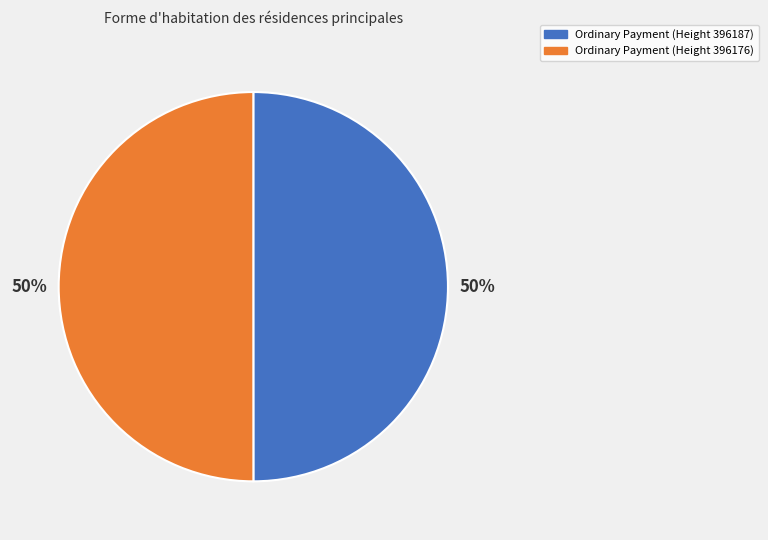

What percentage is the Ordinary Payment (Height 396176) slice, to the nearest percent?

50%